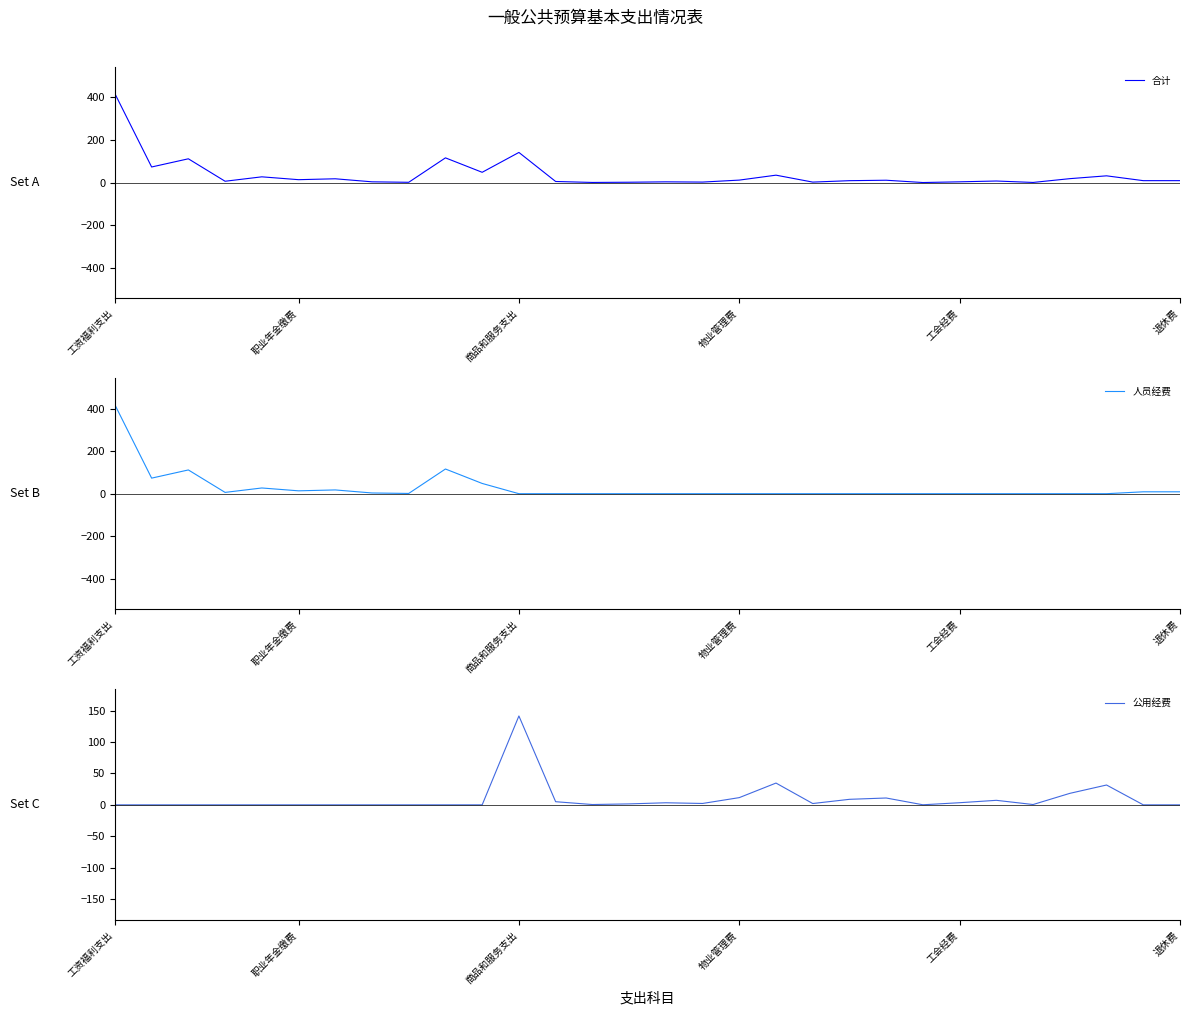

Reading left to right, list all the values displayed in this chart.

合计: 418.0	73.2	111.7	6.1	26.9	13.5	17.7	3.4	1.2	116.1	48.2	141.6	5.0	0.5	1.5	3.3	2.2	11.5	34.7	2.1	8.8	10.9	0.1	3.4	7.2	0.5	18.3	31.6	8.9	8.9
人员经费: 418.0	73.2	111.7	6.1	26.9	13.5	17.7	3.4	1.2	116.1	48.2	0.0	0.0	0.0	0.0	0.0	0.0	0.0	0.0	0.0	0.0	0.0	0.0	0.0	0.0	0.0	0.0	0.0	8.9	8.9
公用经费: 0.0	0.0	0.0	0.0	0.0	0.0	0.0	0.0	0.0	0.0	0.0	141.6	5.0	0.5	1.5	3.3	2.2	11.5	34.7	2.1	8.8	10.9	0.1	3.4	7.2	0.5	18.3	31.6	0.0	0.0